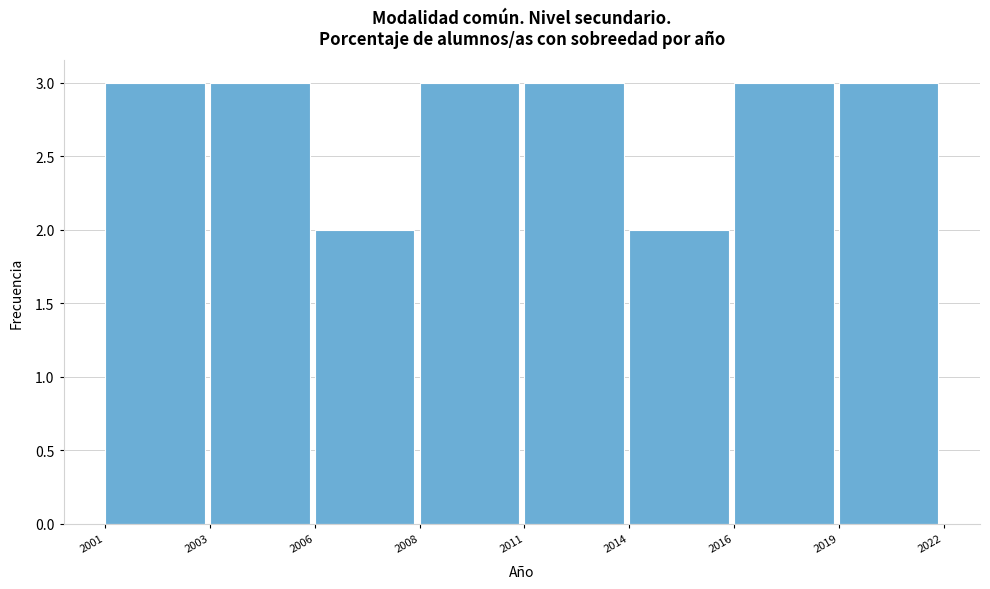

Reading left to right, extract all data points from this chart.

3	3	2	3	3	2	3	3